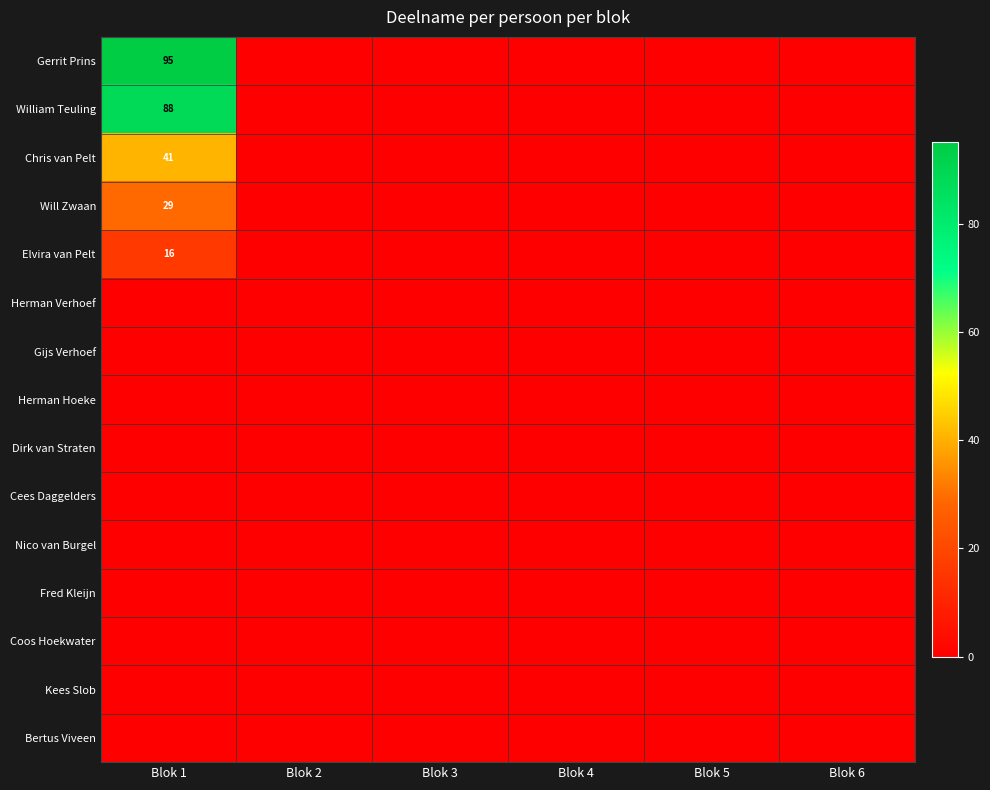

Is it true that Chris van Pelt equals 0 at Blok 6?

True